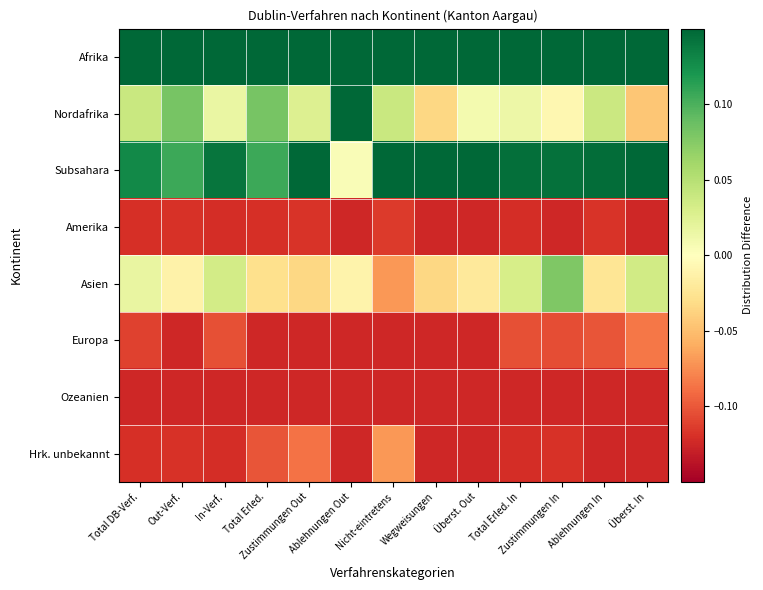

Which has a higher value, Ablehnungen In or Total Erled. In?

Ablehnungen In